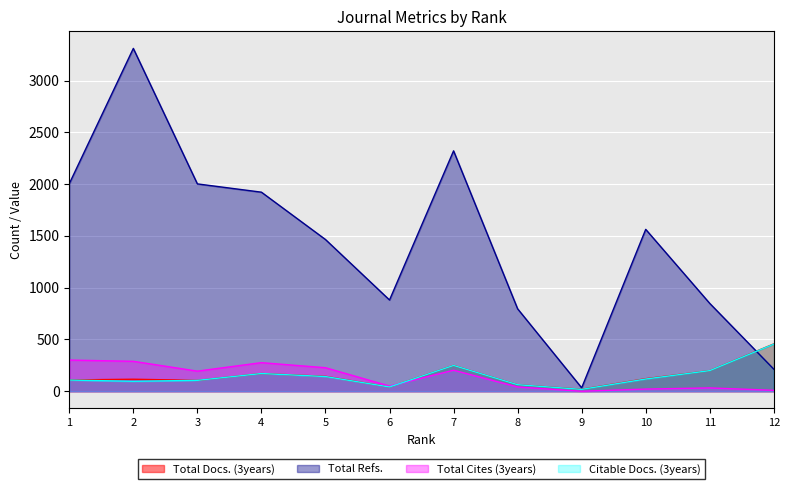

True or false: Total Docs. (3years) and Citable Docs. (3years) intersect in this chart.

False